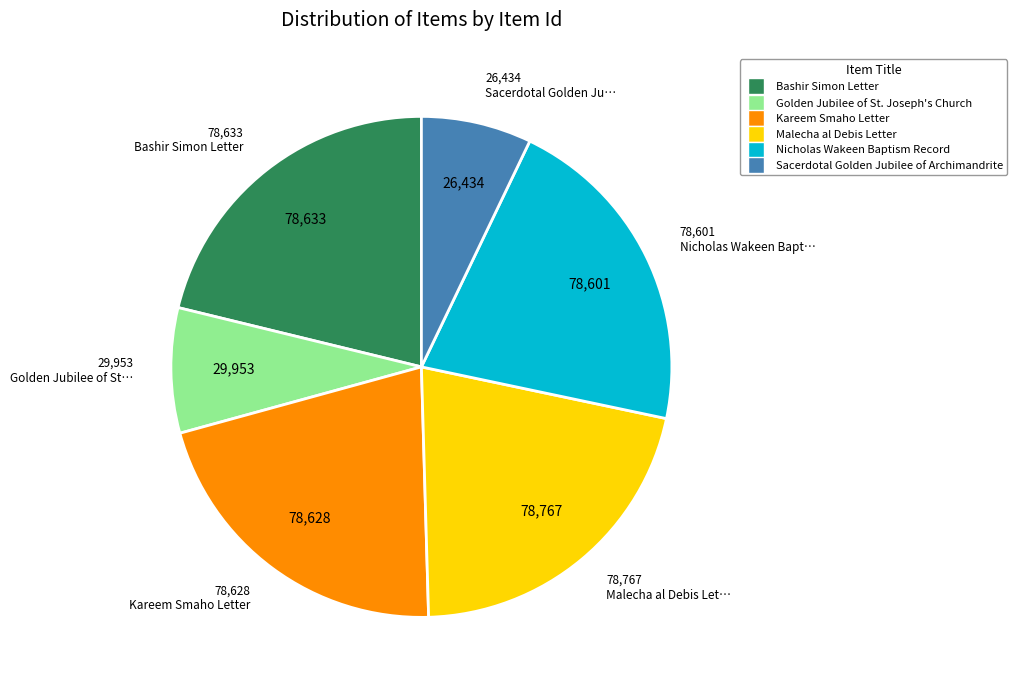

How many slices are in this pie chart?

6